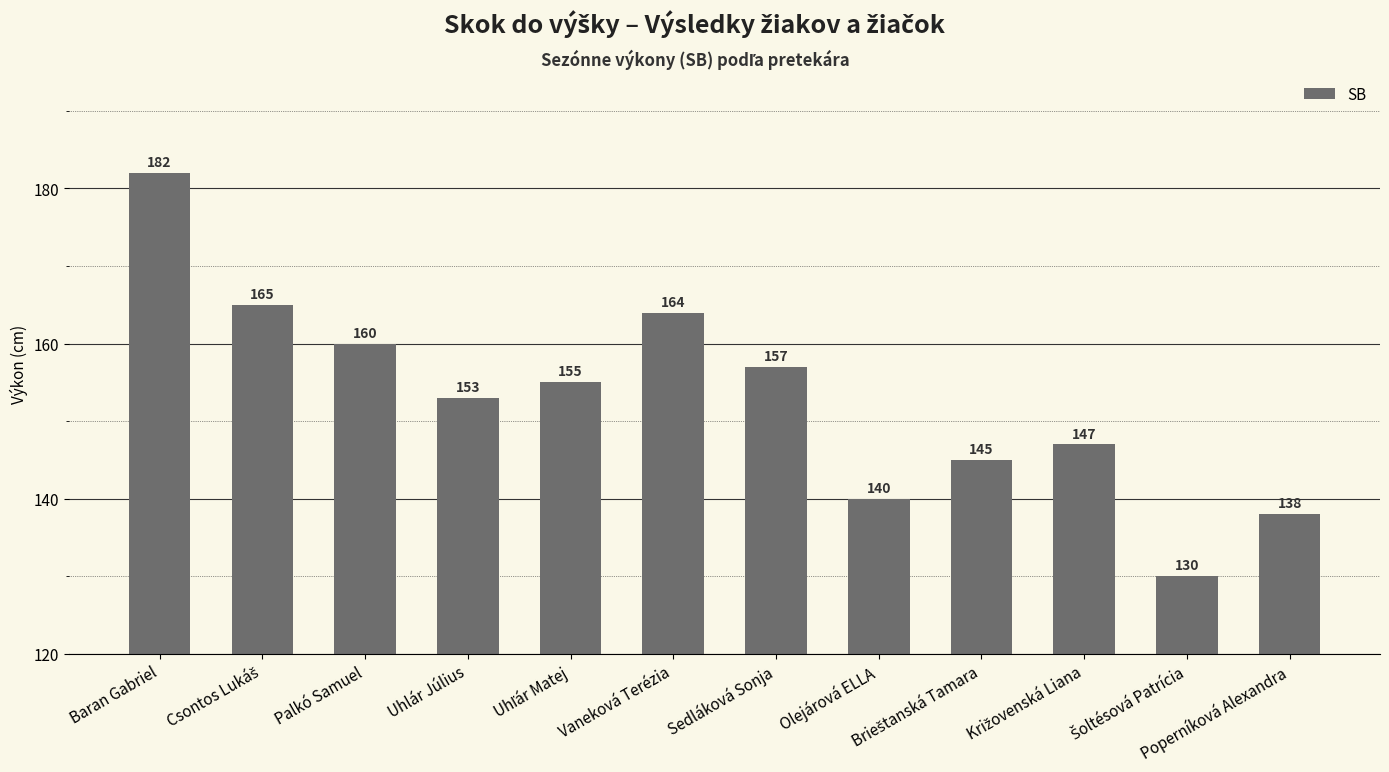

What is the difference between the maximum and second lowest values?

44